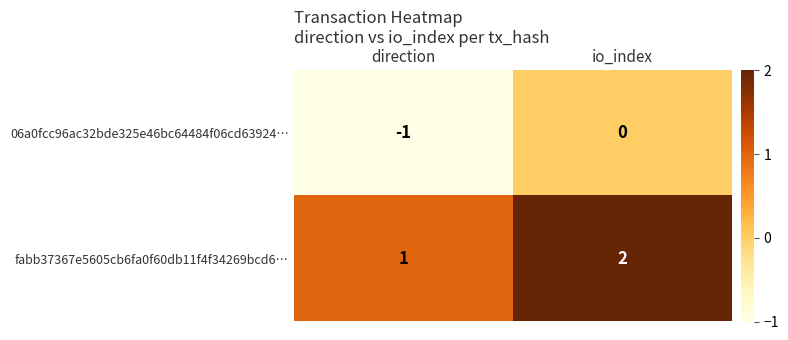

Reading right to left, transcribe all the data shown in this chart.

06a0fcc96ac32bde325e46bc64484f06cd63924…: io_index=0	direction=-1
fabb37367e5605cb6fa0f60db11f4f34269bcd6…: io_index=2	direction=1